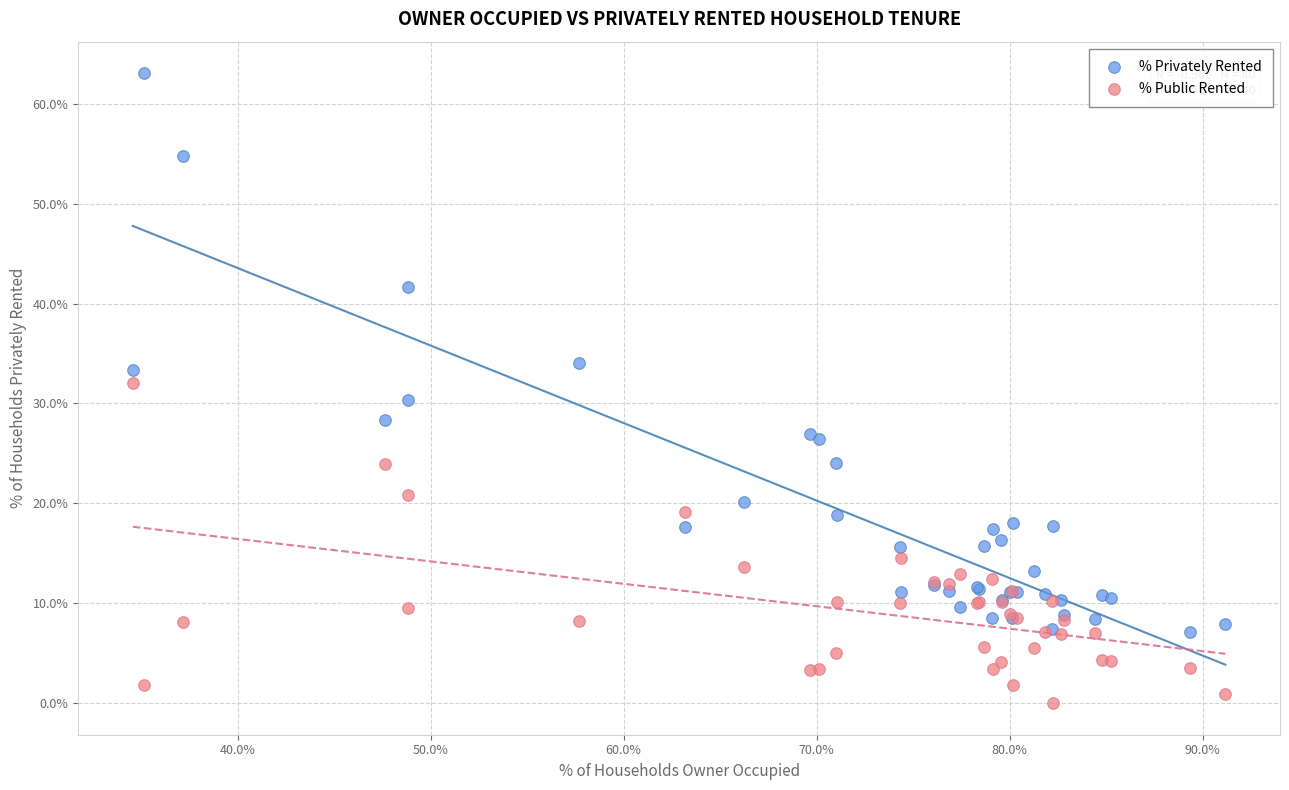

Which series contains the lowest Y value?

% Public Rented